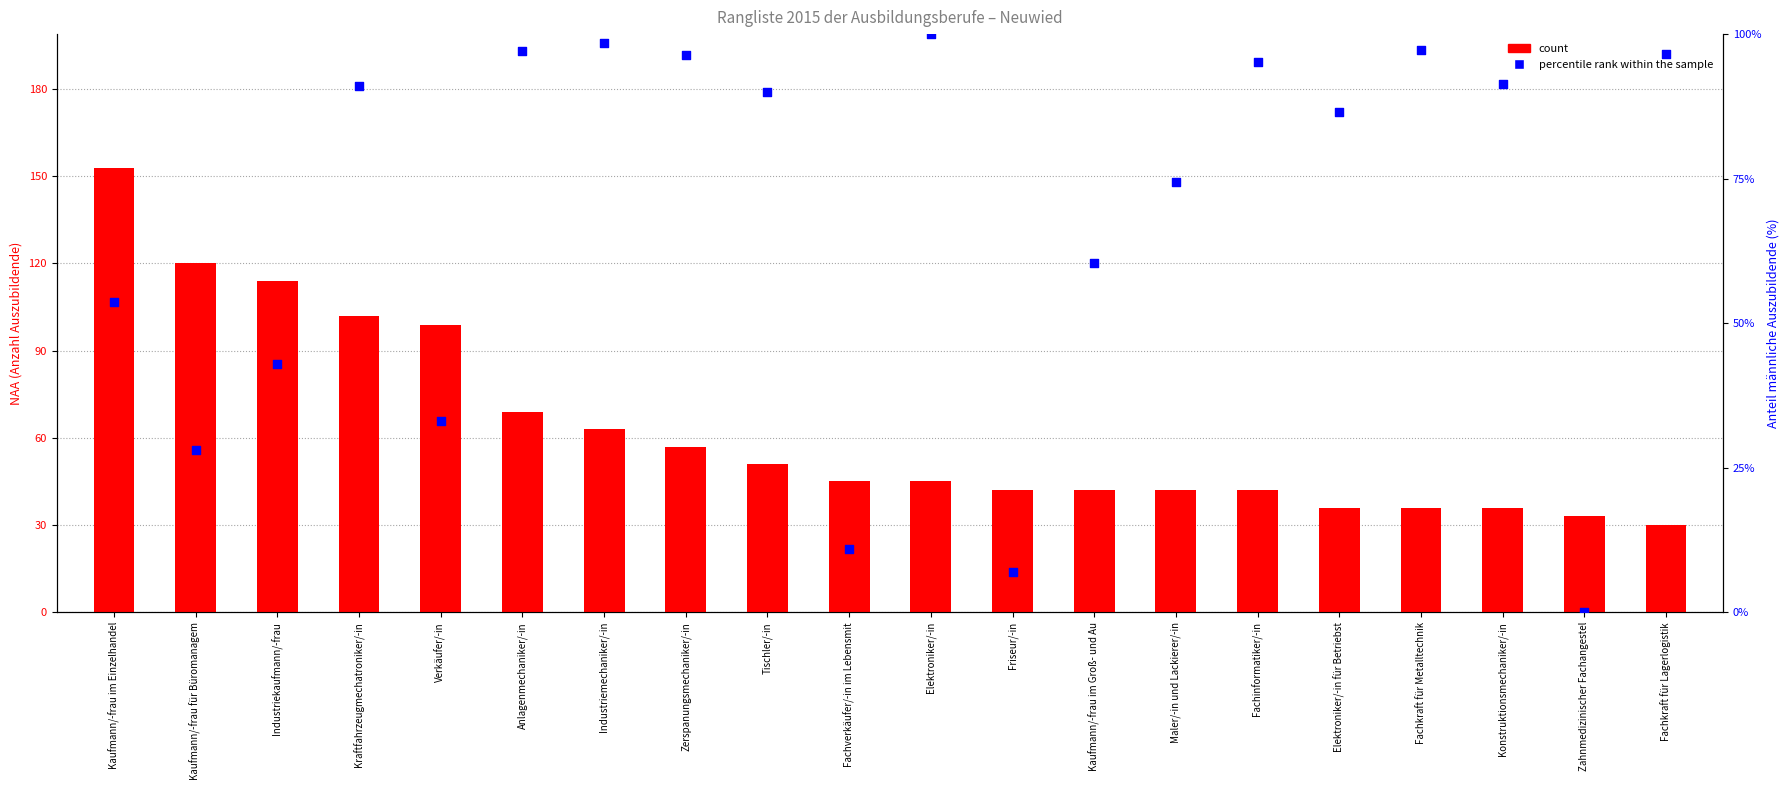

Which series reaches the maximum Y coordinate?

count